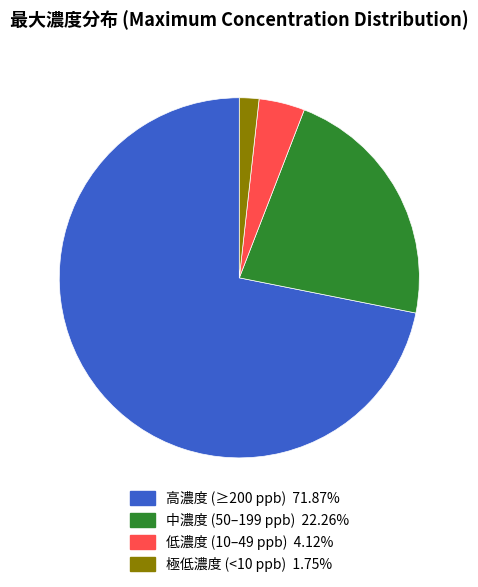

Is there a majority slice in this chart?

Yes